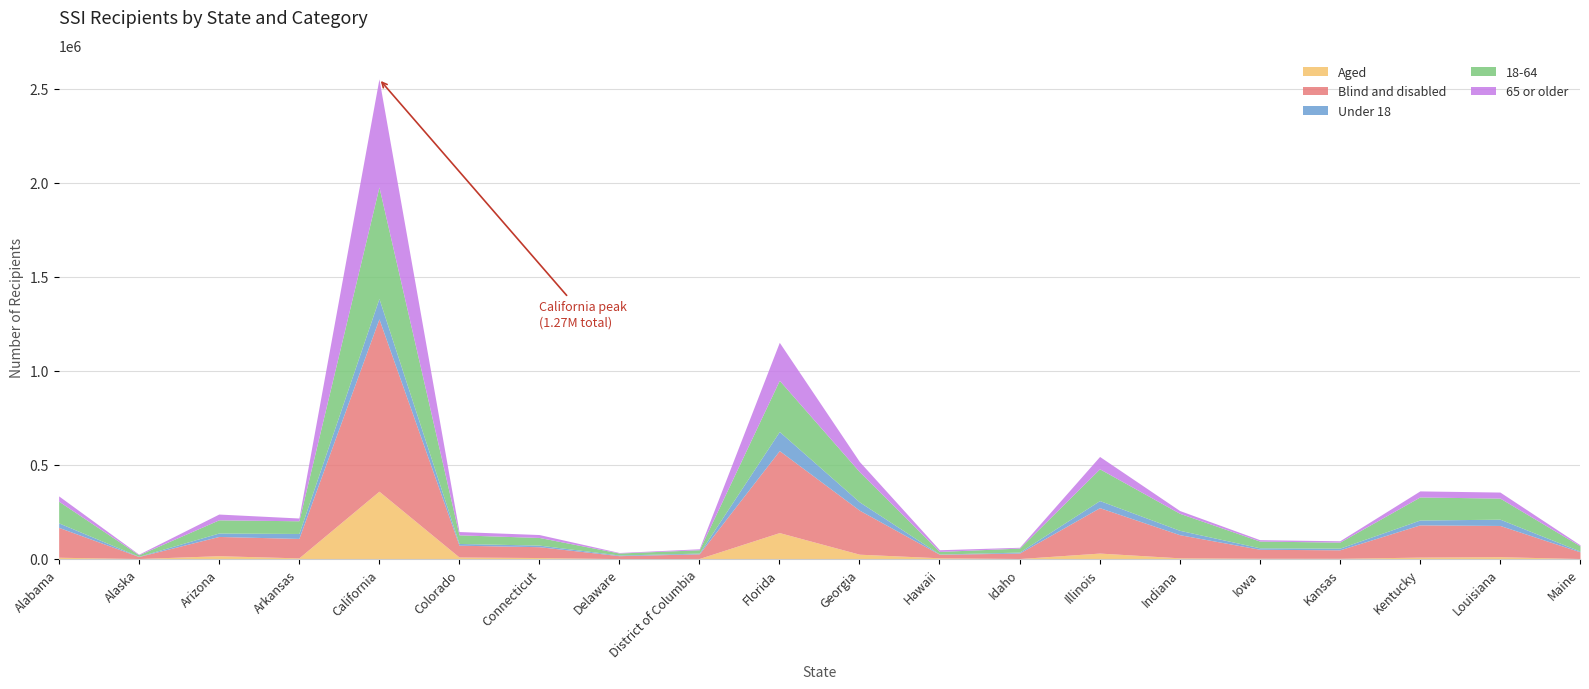

At how many categories does at least one series exceed 71989?

10